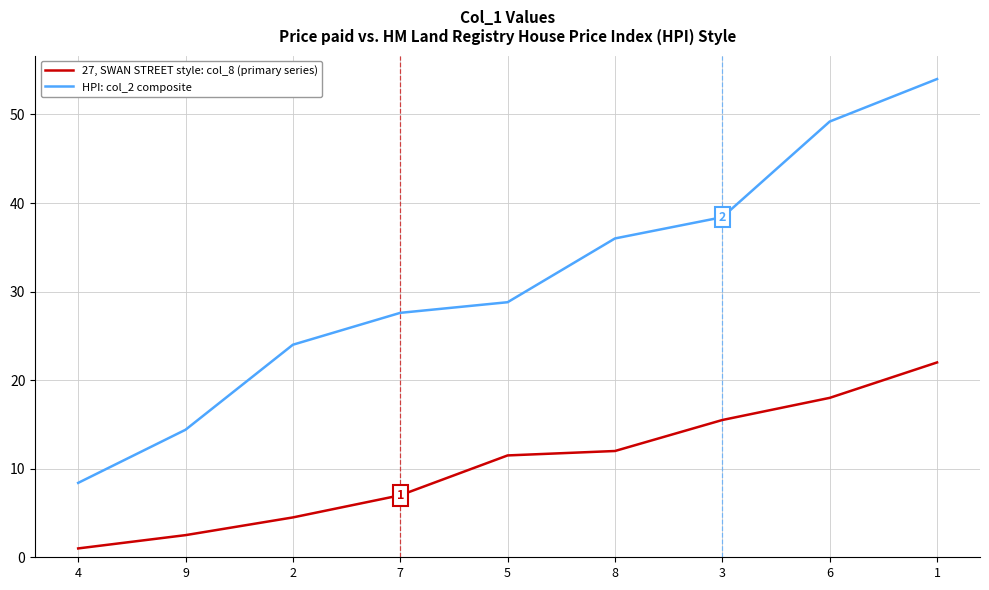

Rank the series at 7 from lowest to highest value.

27, SWAN STREET style: col_8 (primary series), HPI: col_2 composite